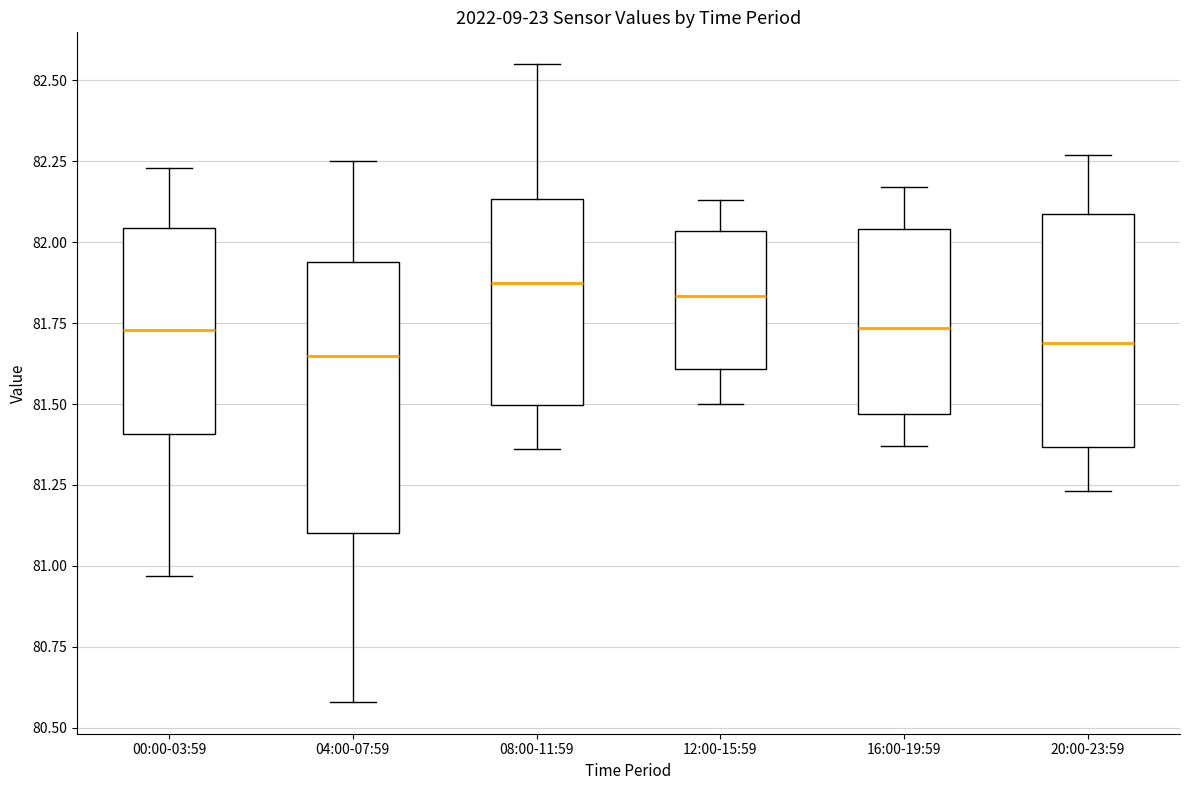

Comparing the boxes themselves (not the whiskers), which one is the tallest?

04:00-07:59